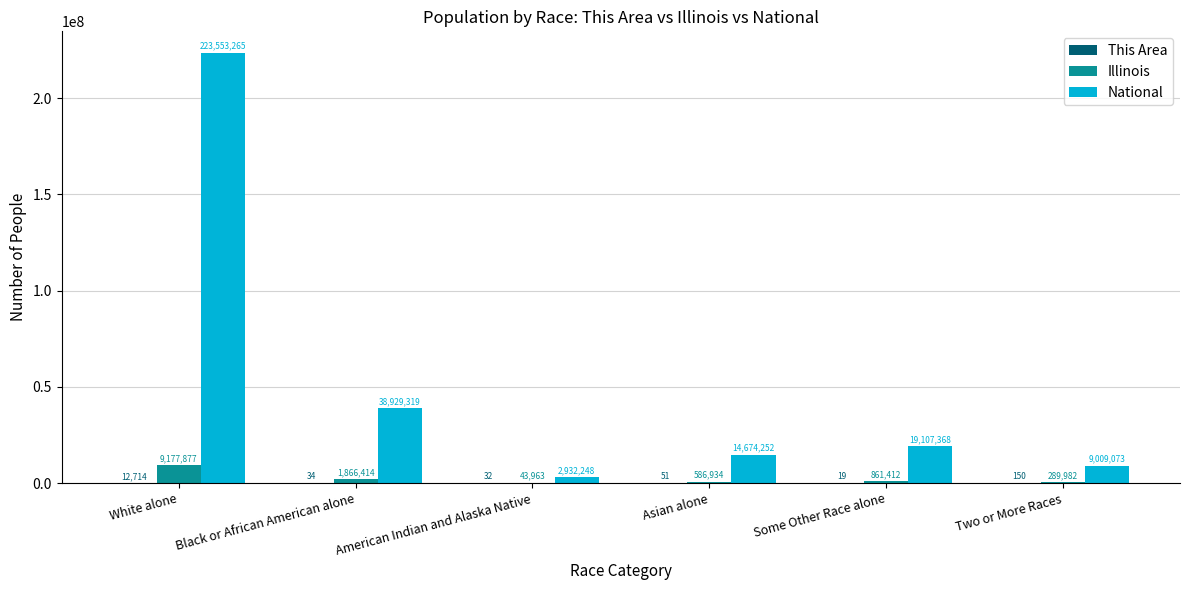

The Illinois series shows 586934 at Asian alone. True or false?

True